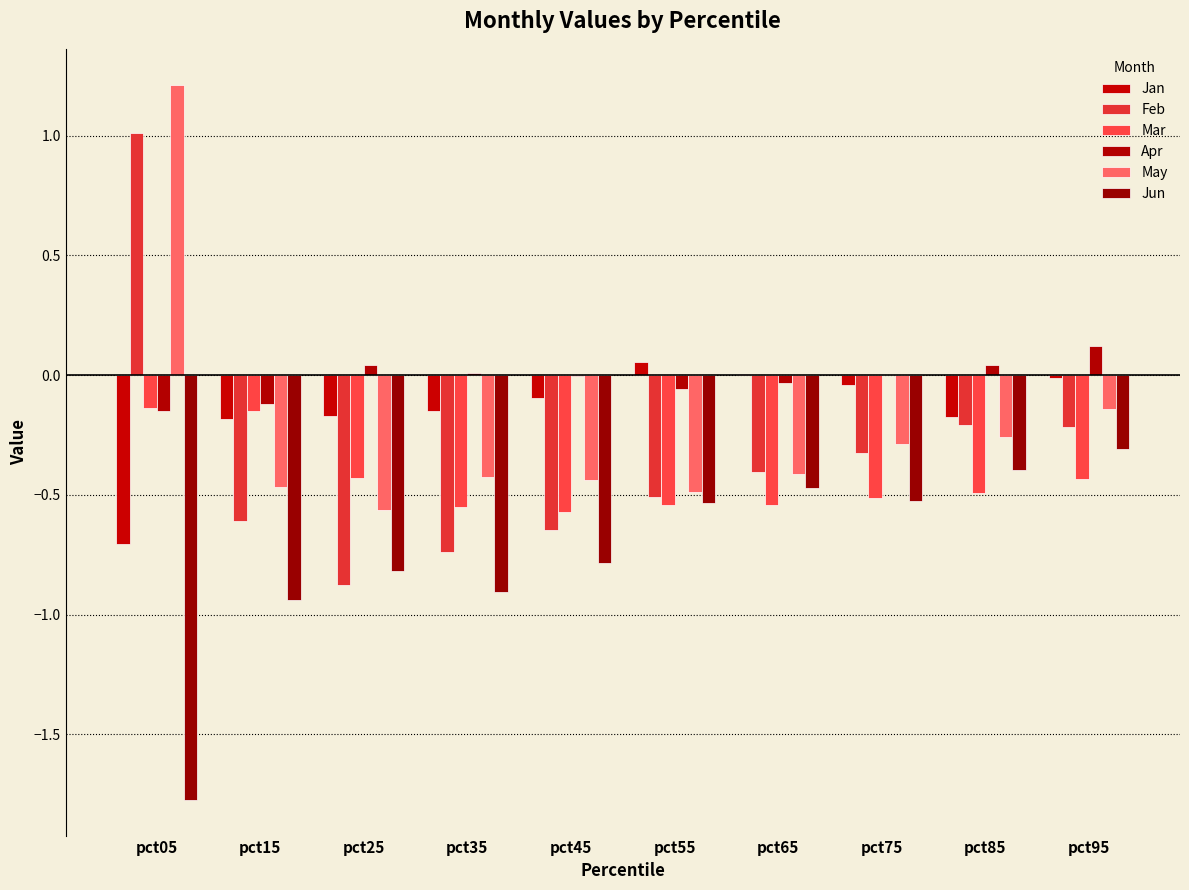

The May series shows -0.8 at pct25. True or false?

False